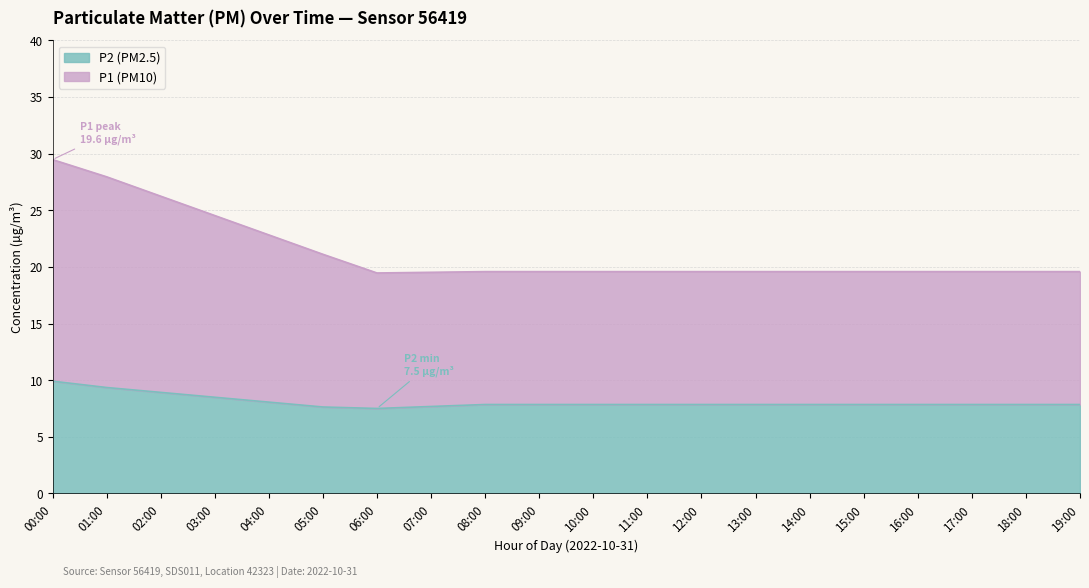

What is the total value across all series at 18:00?

19.6